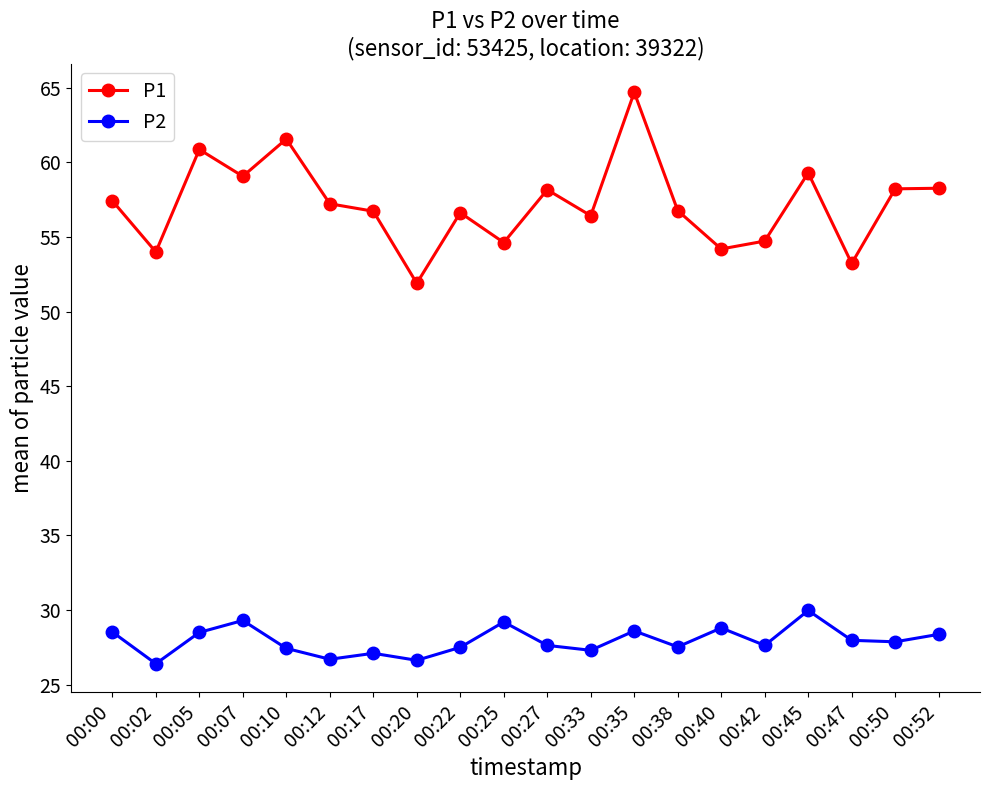

Rank the series at 00:00 from lowest to highest value.

P2, P1